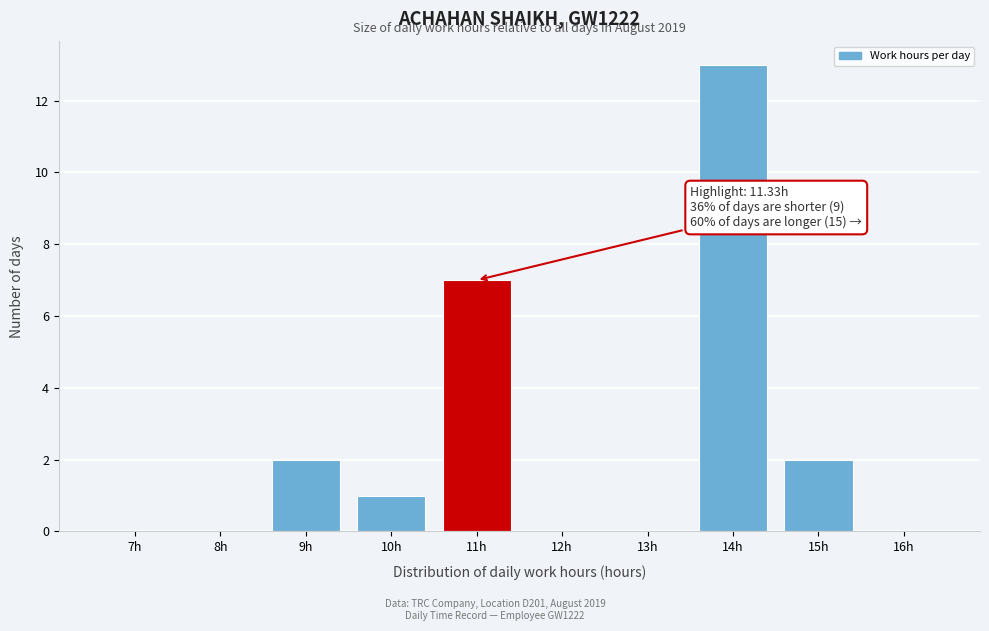

Reading right to left, list all the values displayed in this chart.

16h=0	15h=2	14h=13	13h=0	12h=0	11h=7	10h=1	9h=2	8h=0	7h=0